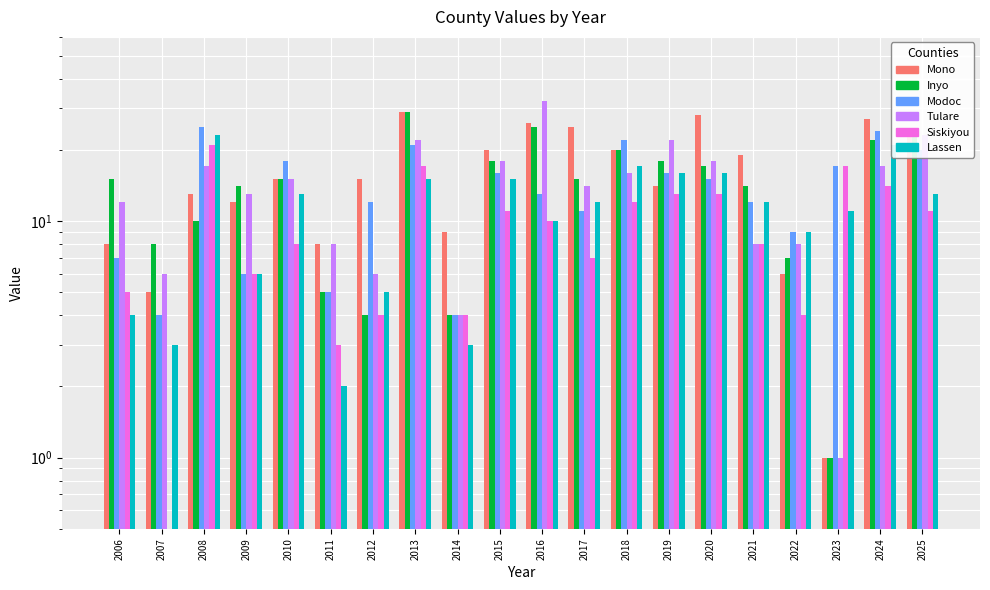

What is the total value across all series at 2015?

98